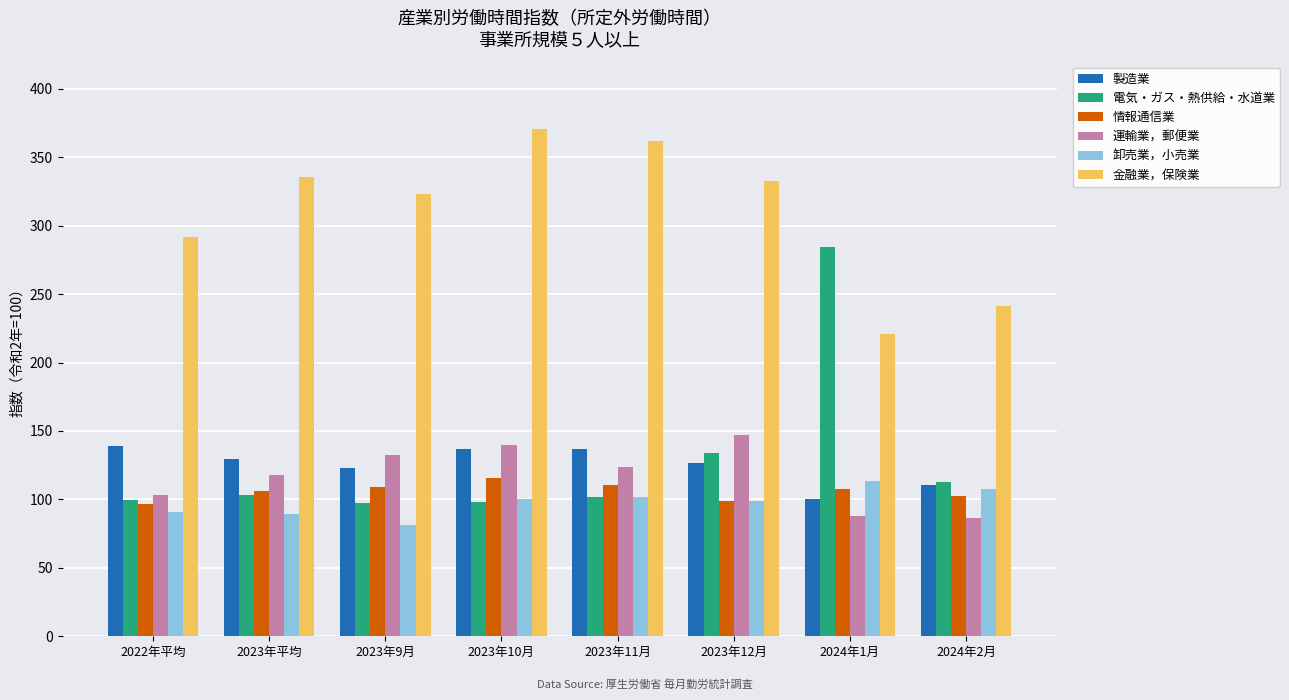

Which series has the largest total across all categories?

金融業，保険業